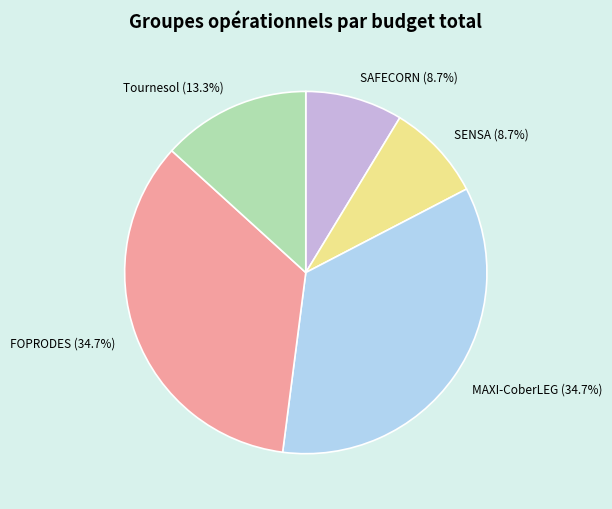

Is the sum of MAXI-CoberLEG and SENSA greater than half?

No